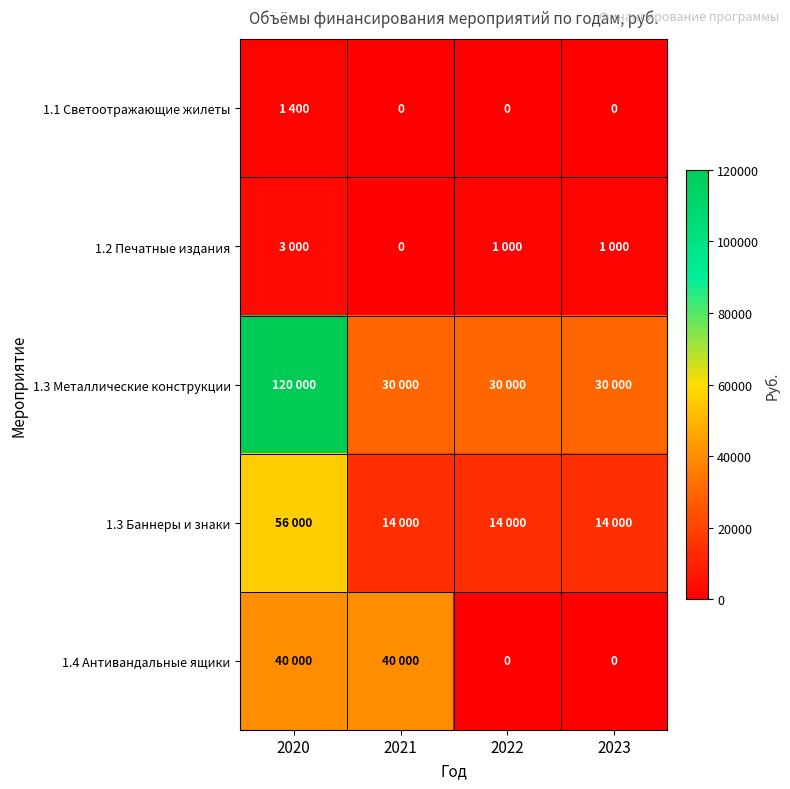

Rank the categories by 1.1 Светоотражающие жилеты value from lowest to highest.

2021, 2022, 2023, 2020